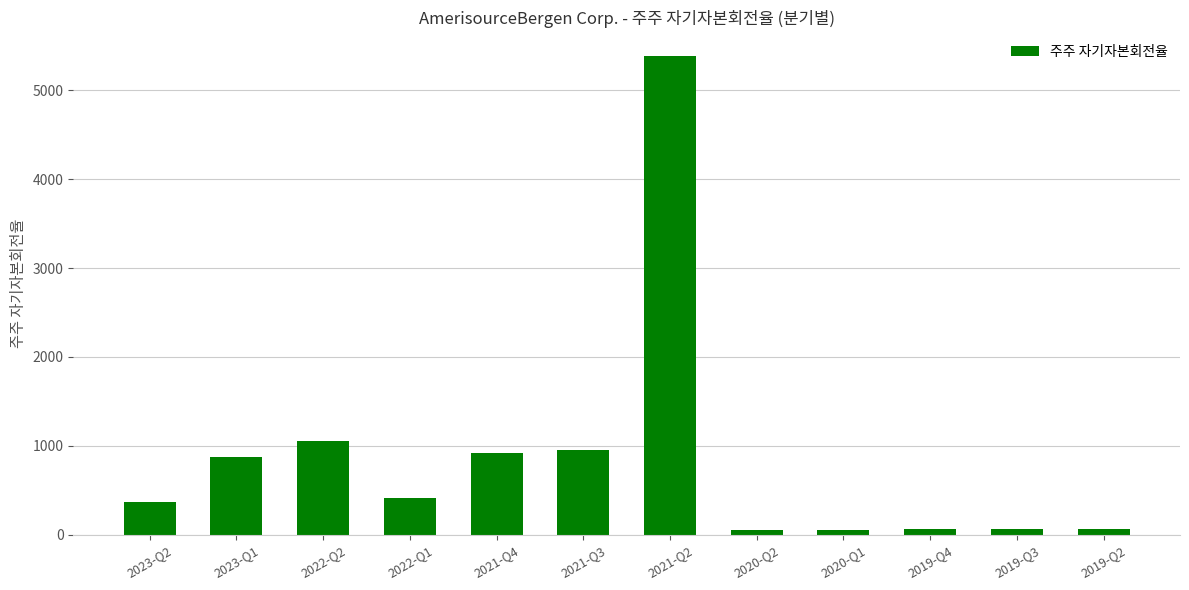

What is the average value?

855.0